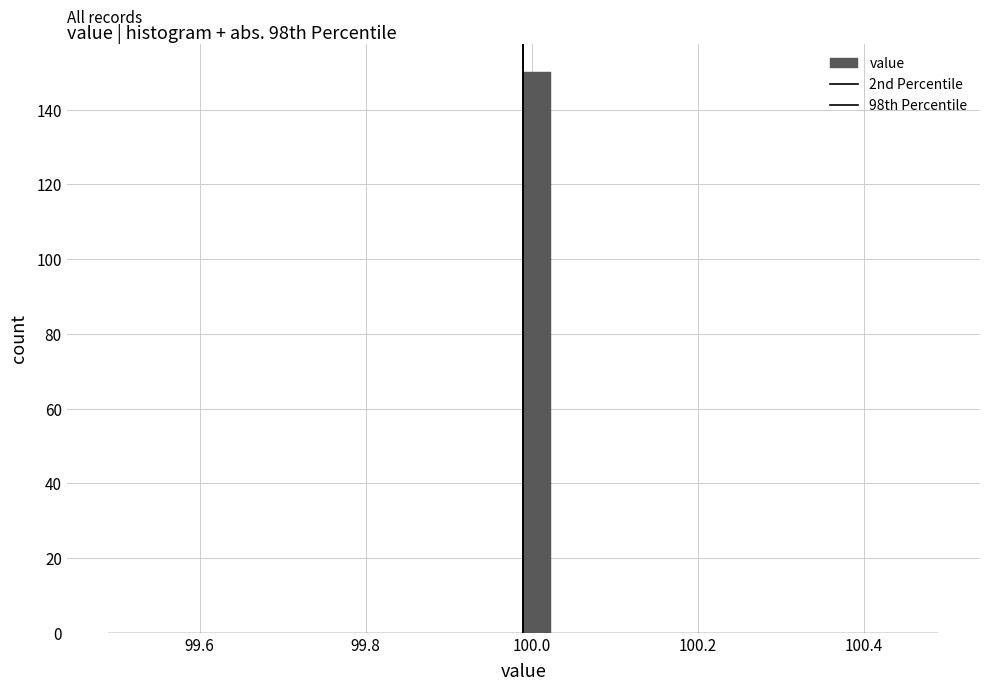

Read against the x-axis, roughly where is the centre of the tallest bar?

100.00